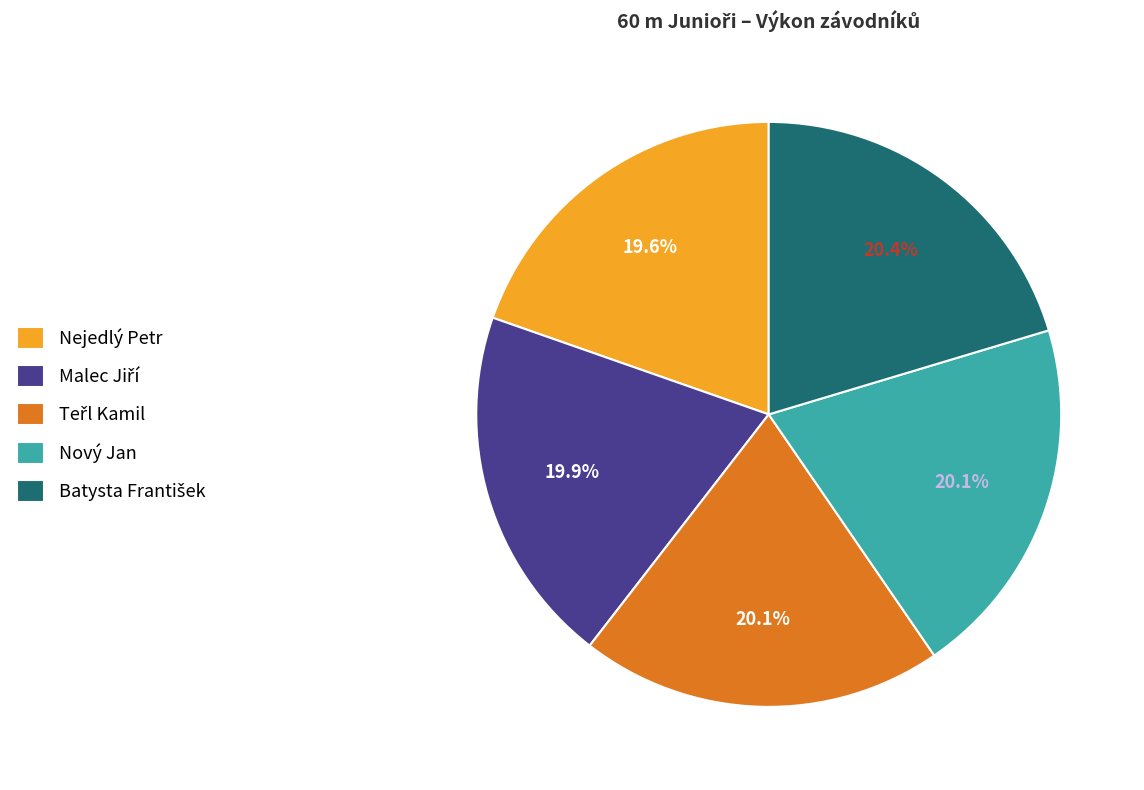

How much of the chart is everything except Nejedlý Petr?

80.4%